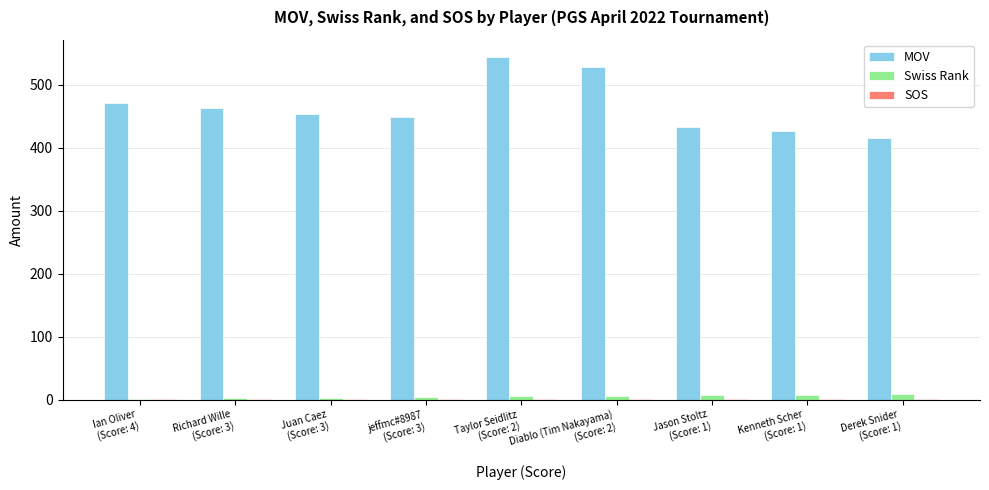

Which series has the largest total across all categories?

MOV